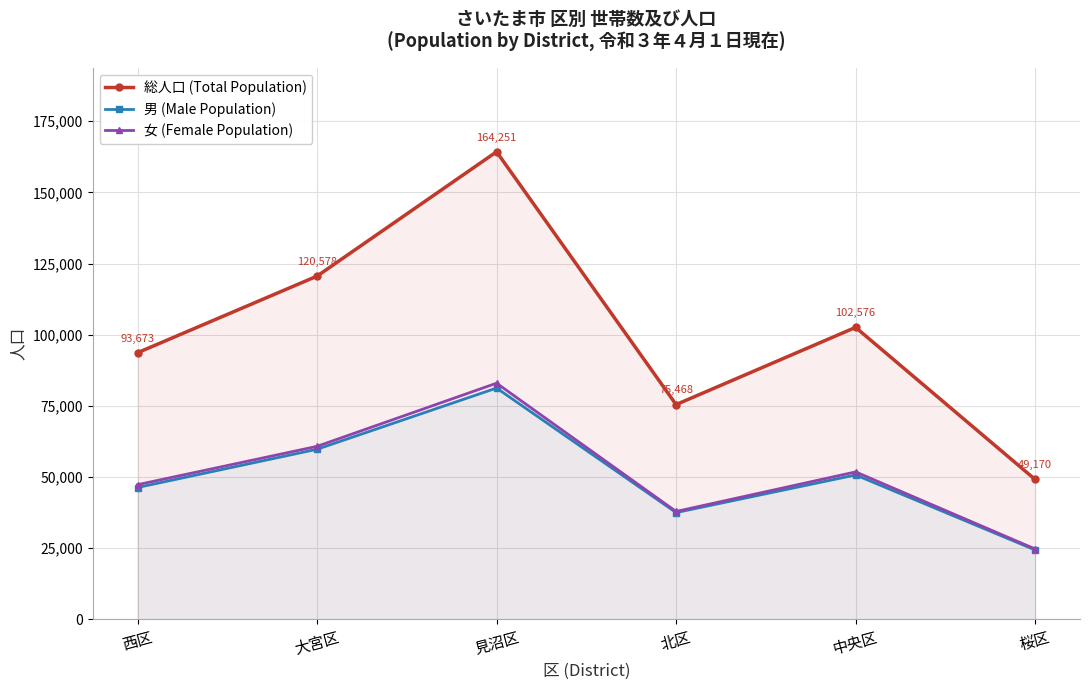

At how many categories does at least one series exceed 97775?

3